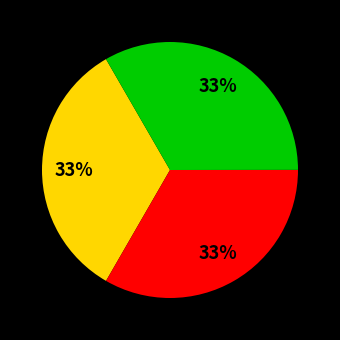

Is there any slice that represents more than half of the pie?

No